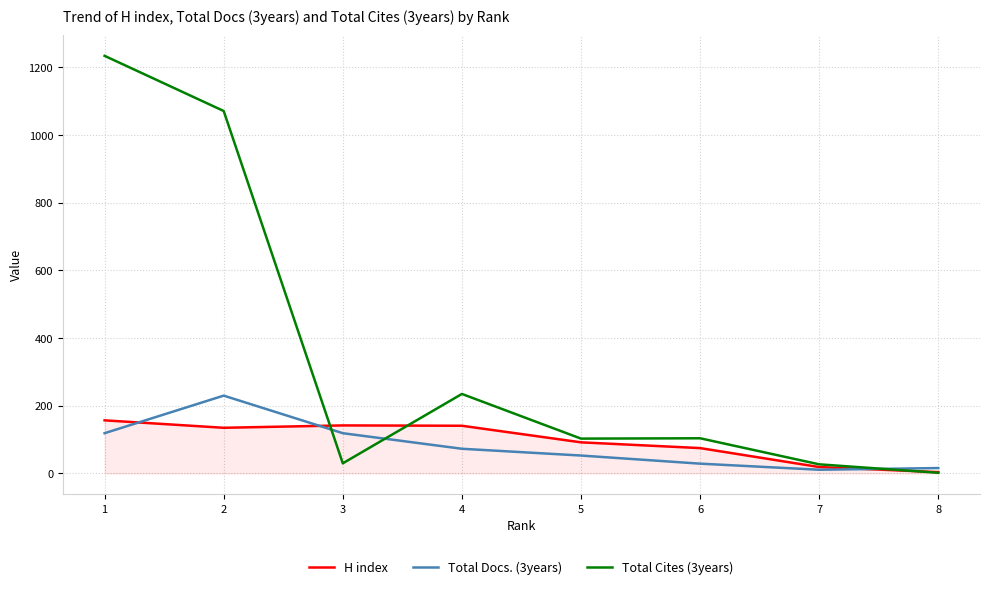

The value of H index at 6 is 75. True or false?

True